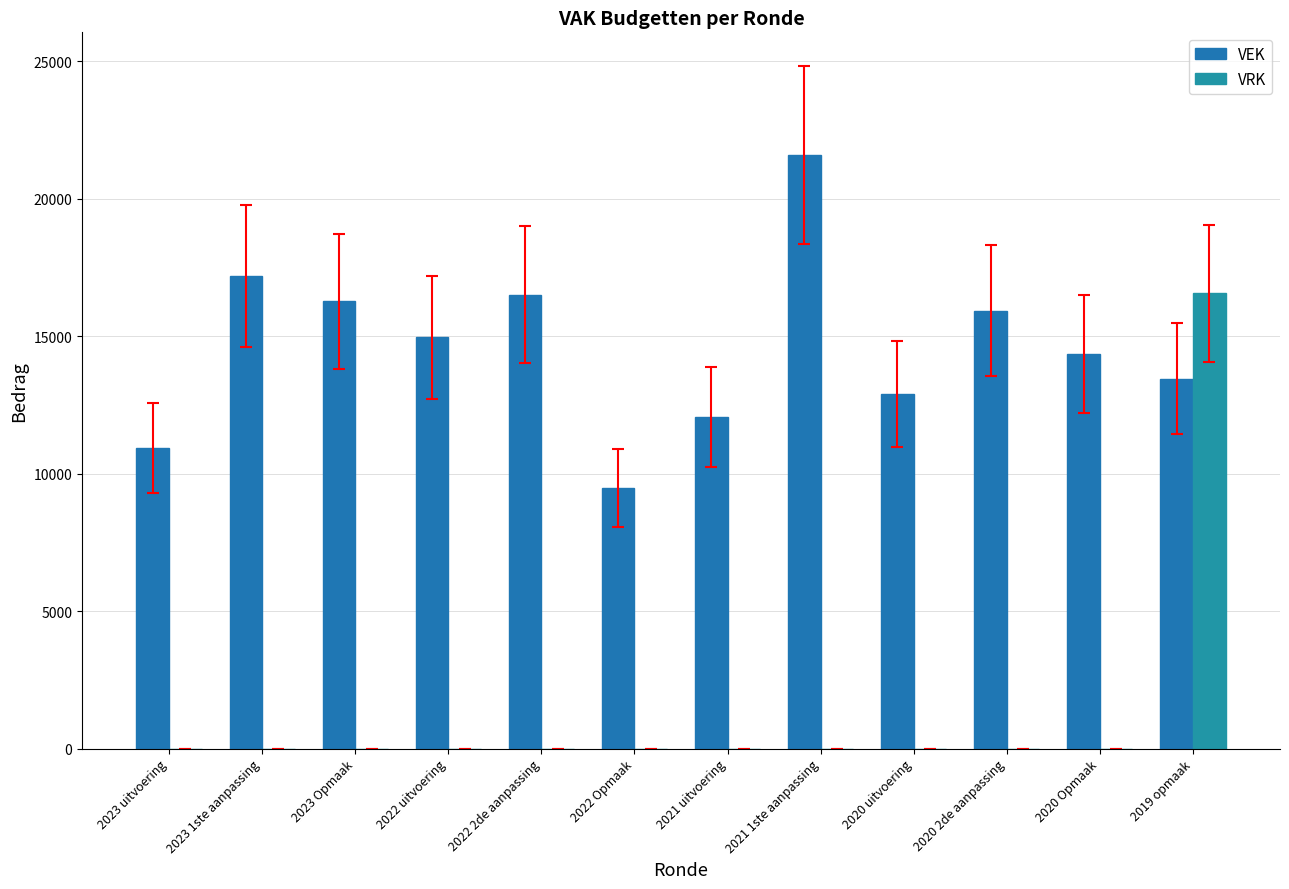

List the series in order of their overall mean, highest first.

VEK, VRK